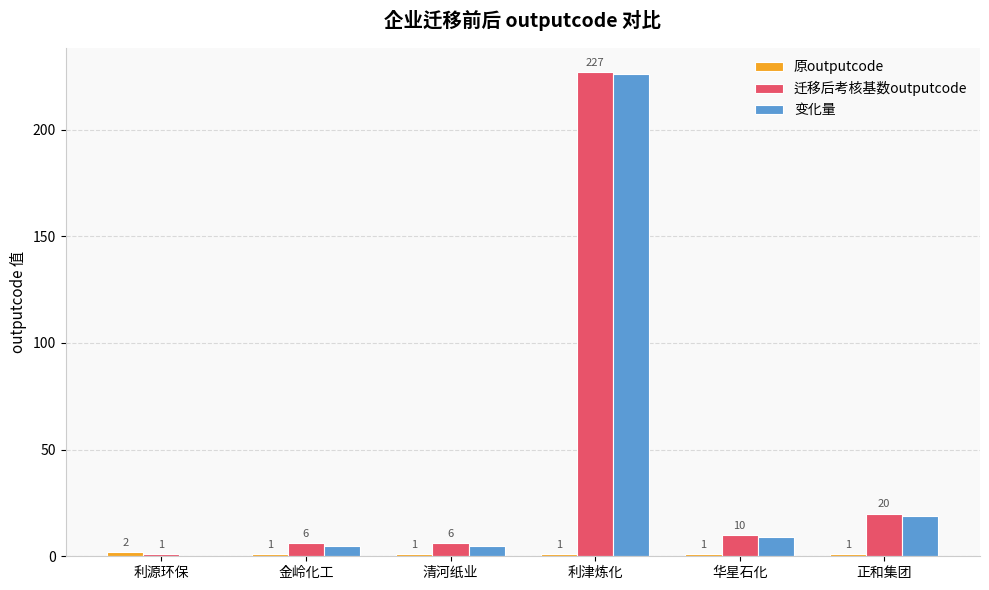

Which category has the highest value in the 变化量 series?

利津炼化